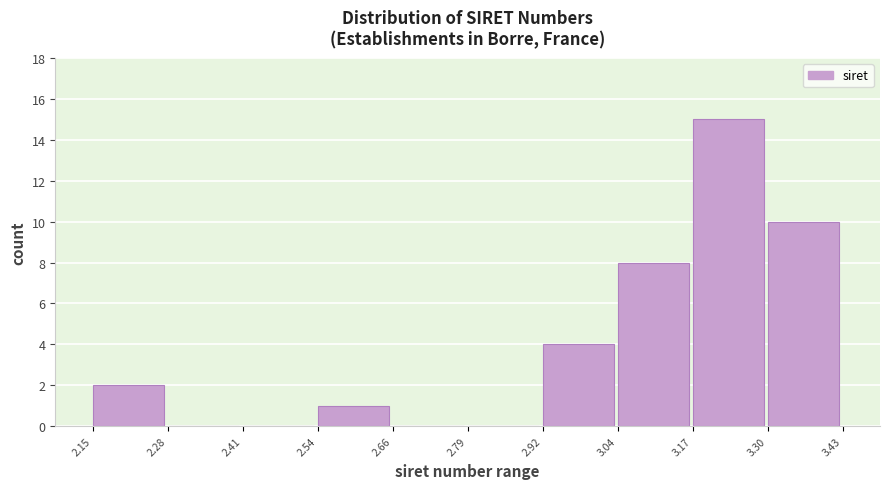

Reading left to right, extract all data points from this chart.

2.15=2	2.28=0	2.41=0	2.54=1	2.66=0	2.79=0	2.92=4	3.04=8	3.17=15	3.30=10